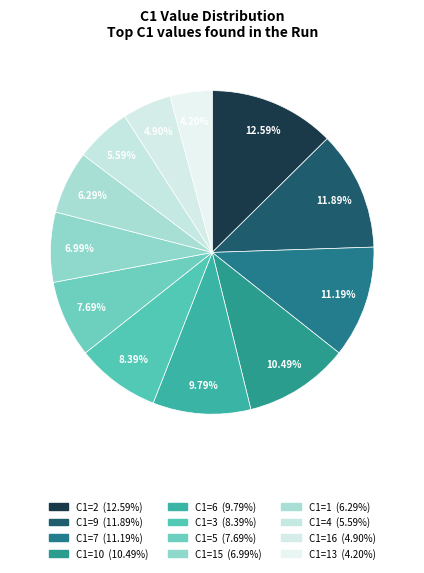

How many segments does this pie chart have?

12